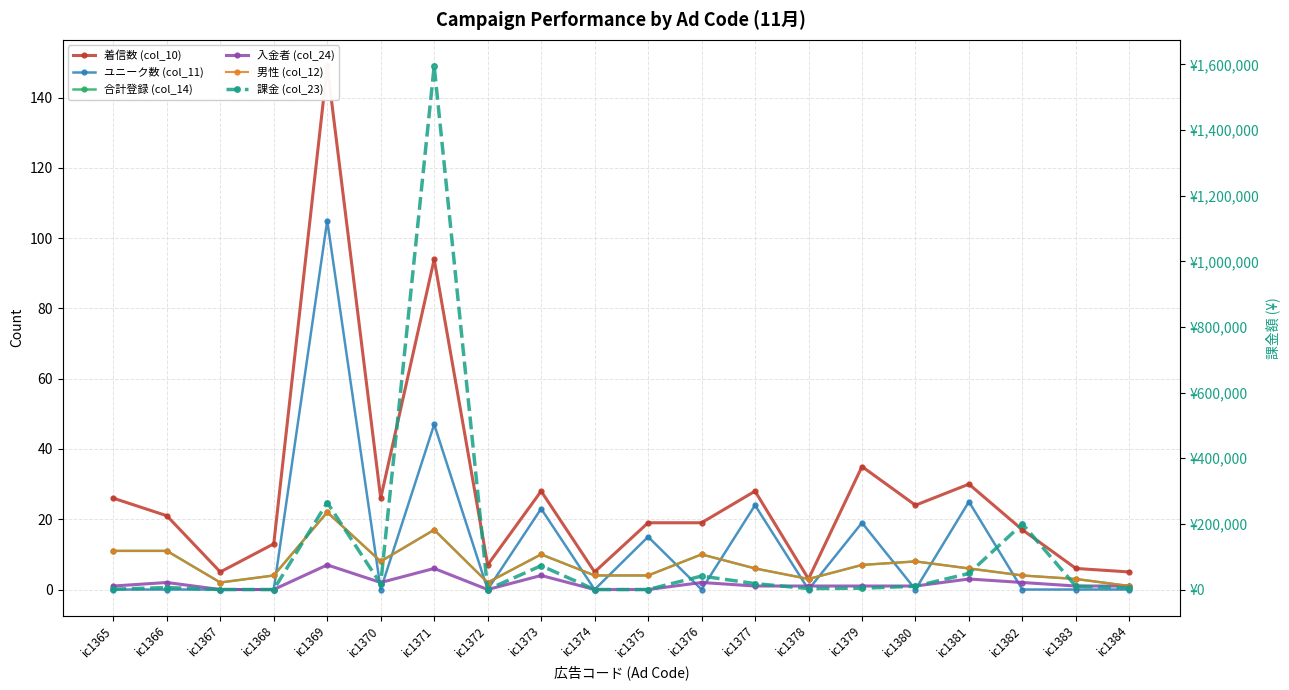

True or false: 男性 (col_12) has more than 1 interior local peaks.

True